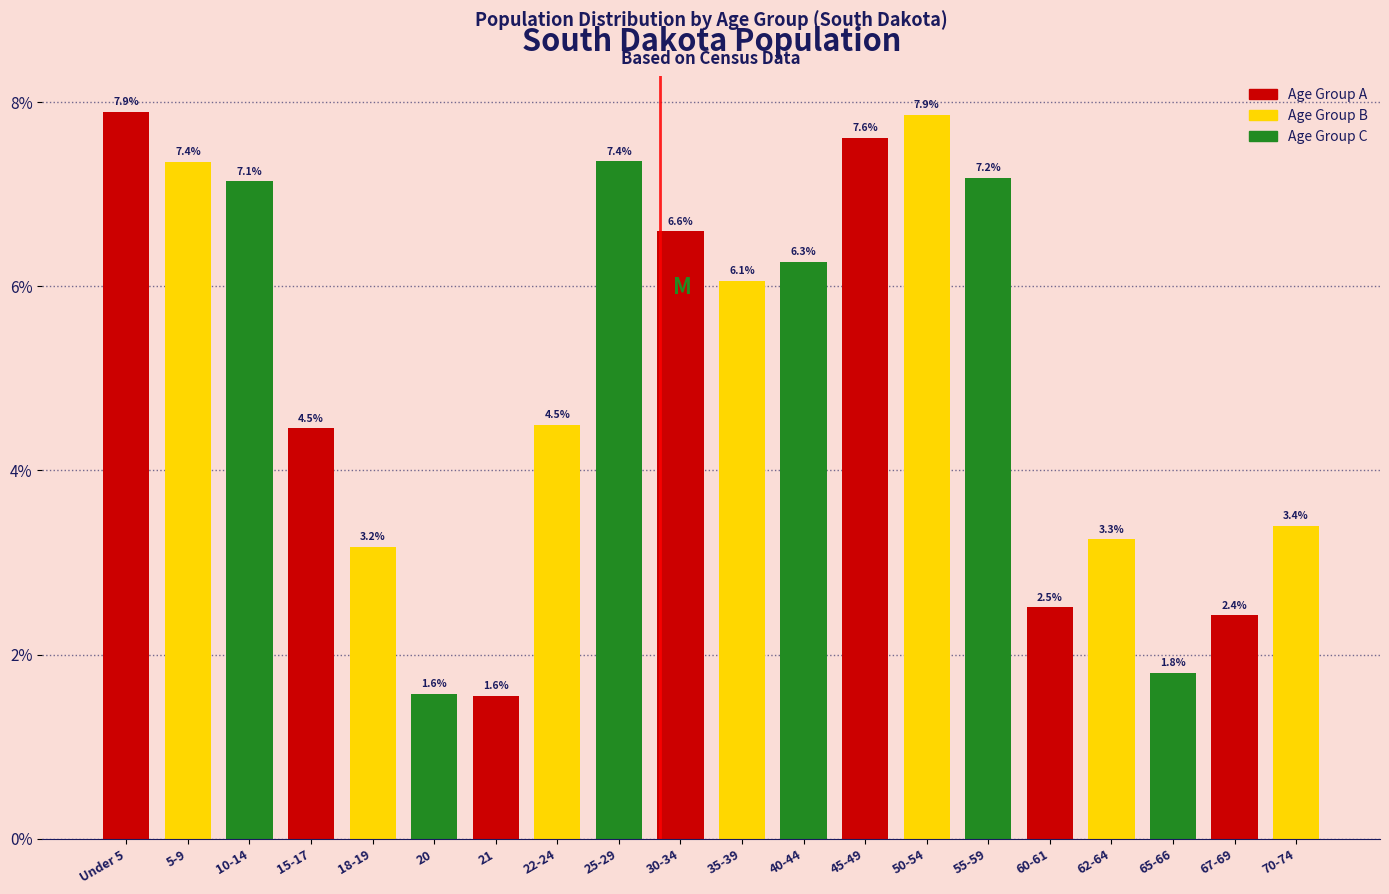

Reading left to right, list all the values displayed in this chart.

7.9	7.4	7.1	4.5	3.2	1.6	1.6	4.5	7.4	6.6	6.1	6.3	7.6	7.9	7.2	2.5	3.3	1.8	2.4	3.4